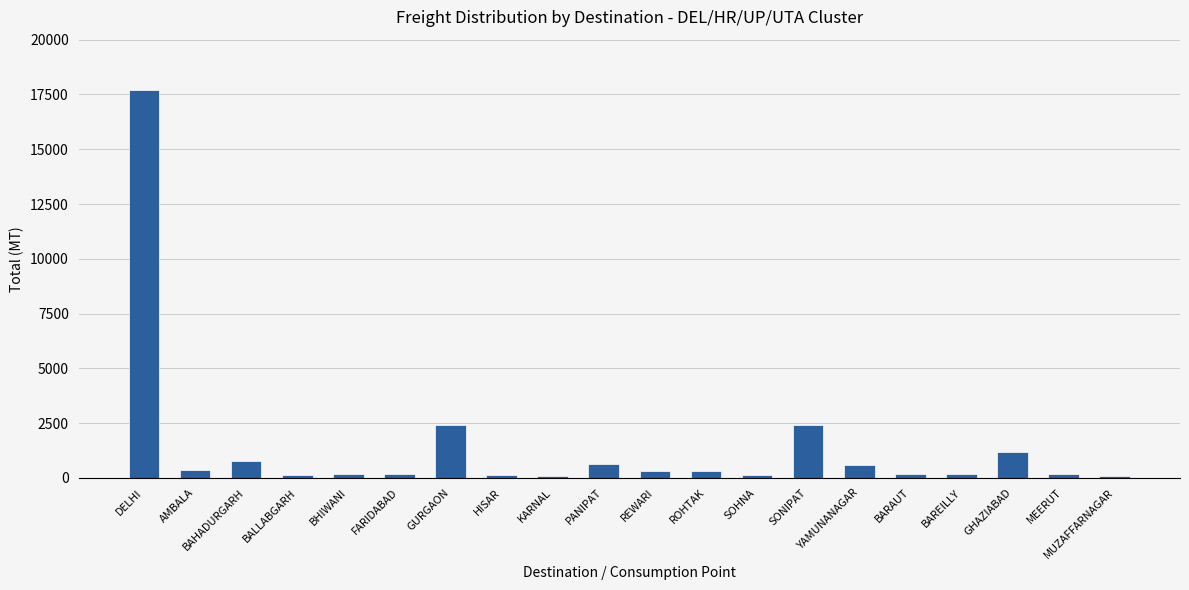

The value at SONIPAT is 3504. True or false?

False